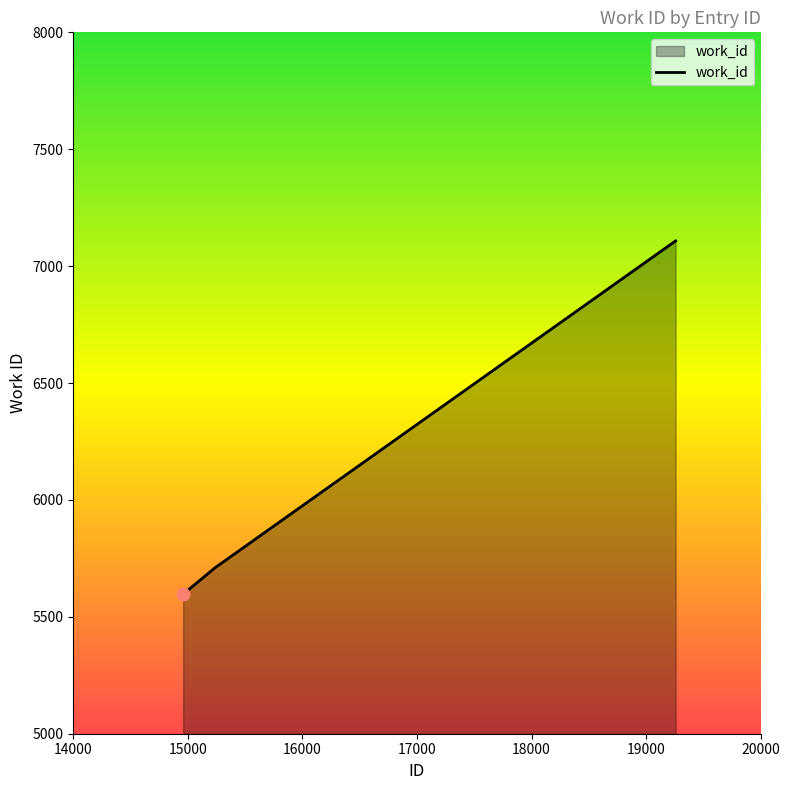

What is the smallest value displayed?

5597